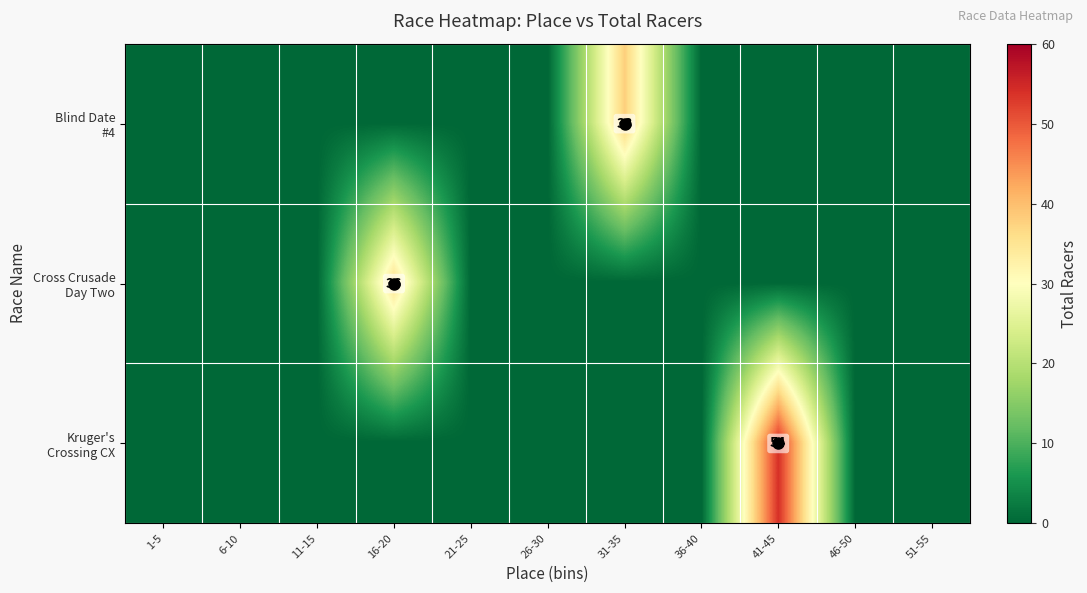

True or false: Kruger's Crossing CX has a value of 0 at 21-25.

True